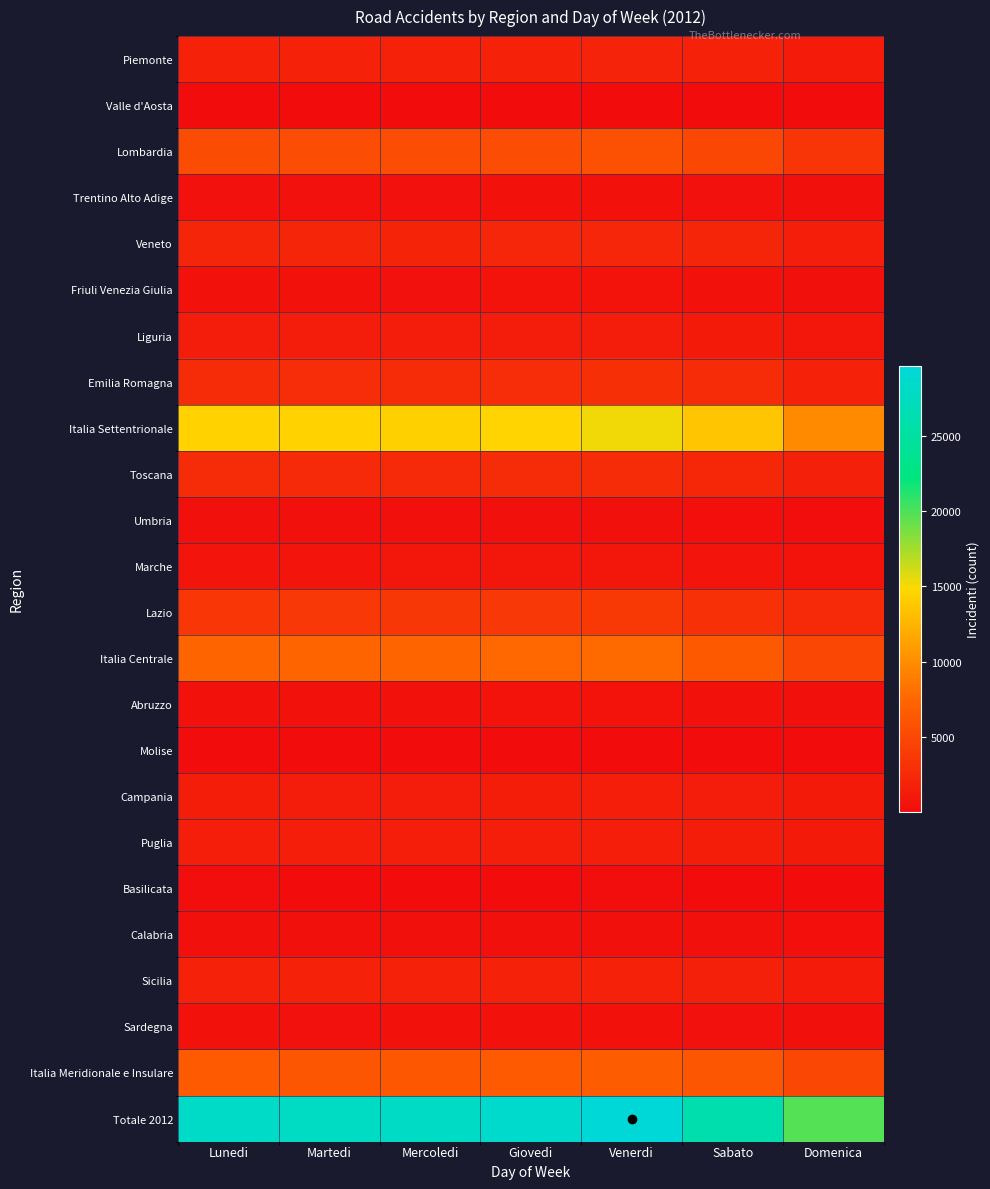

How many series are shown in this chart?

24